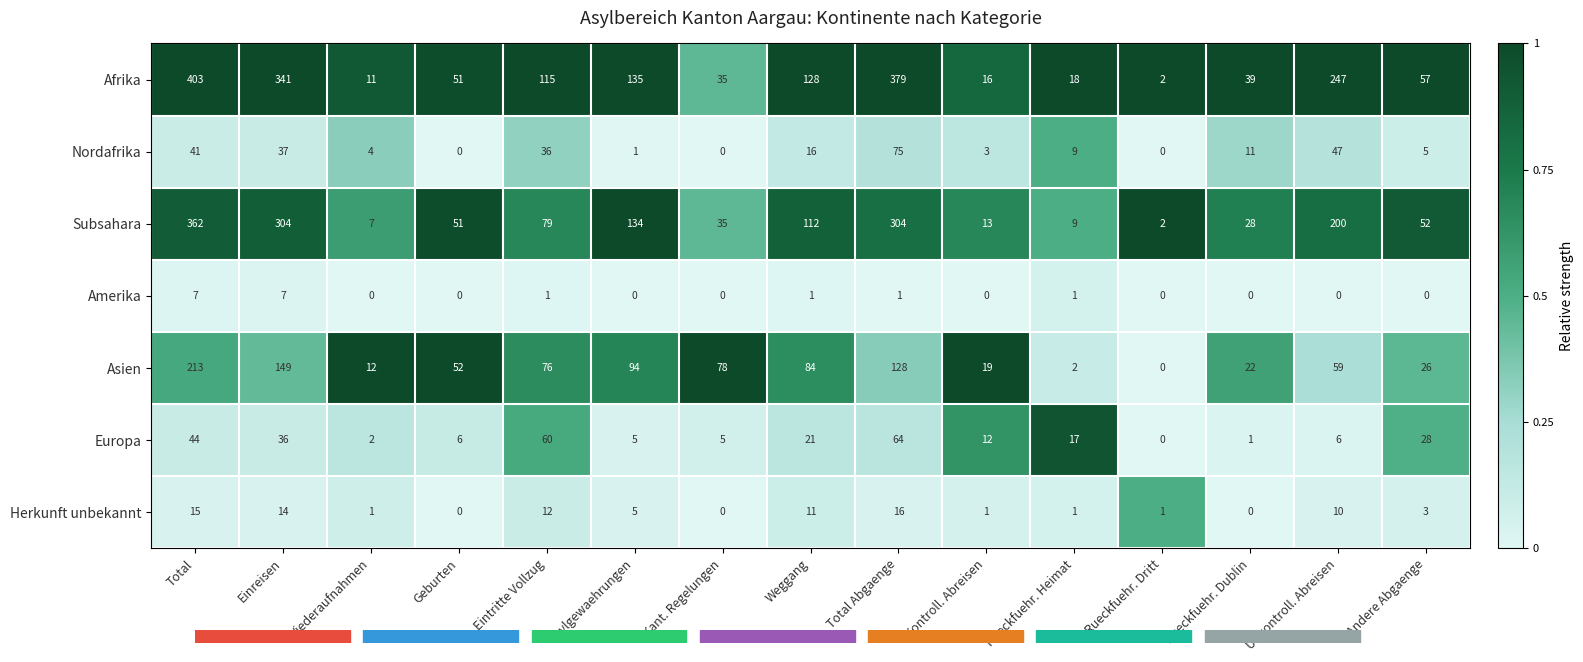

At which category is the sum across all series the highest?

Total